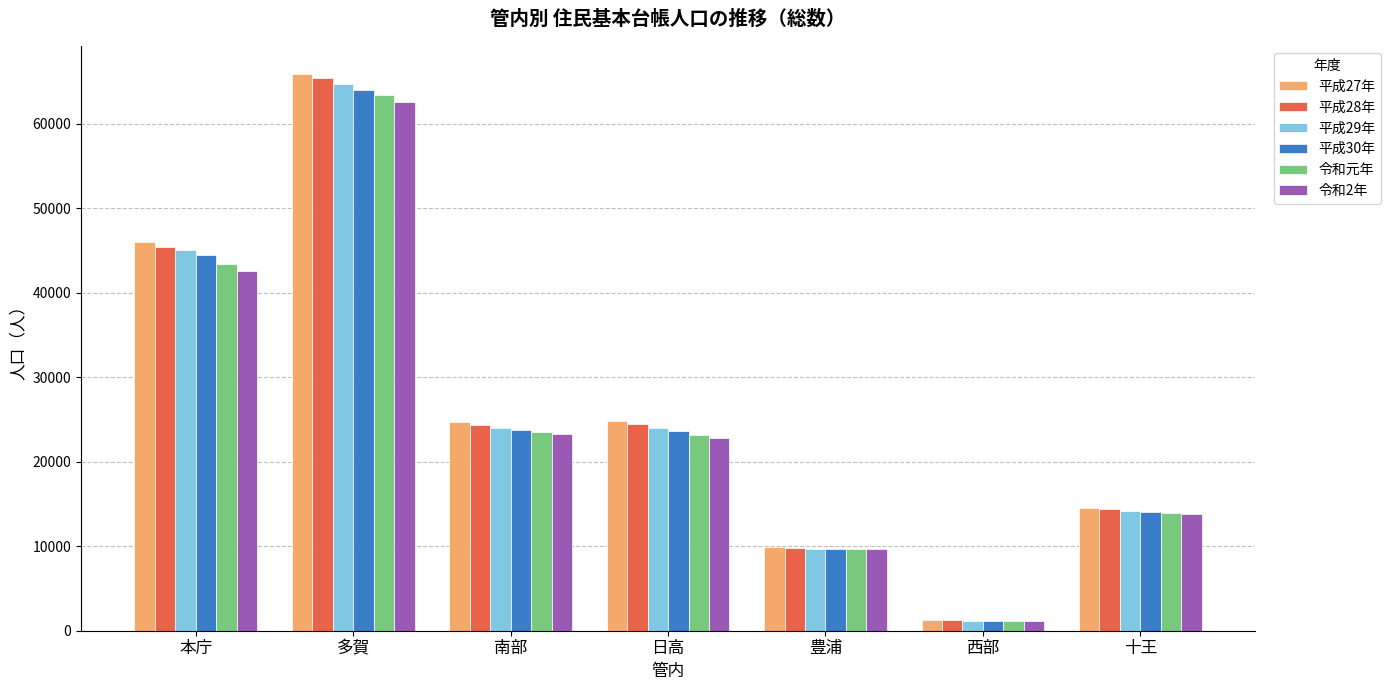

What is the total value across all series at 多賀?

386149